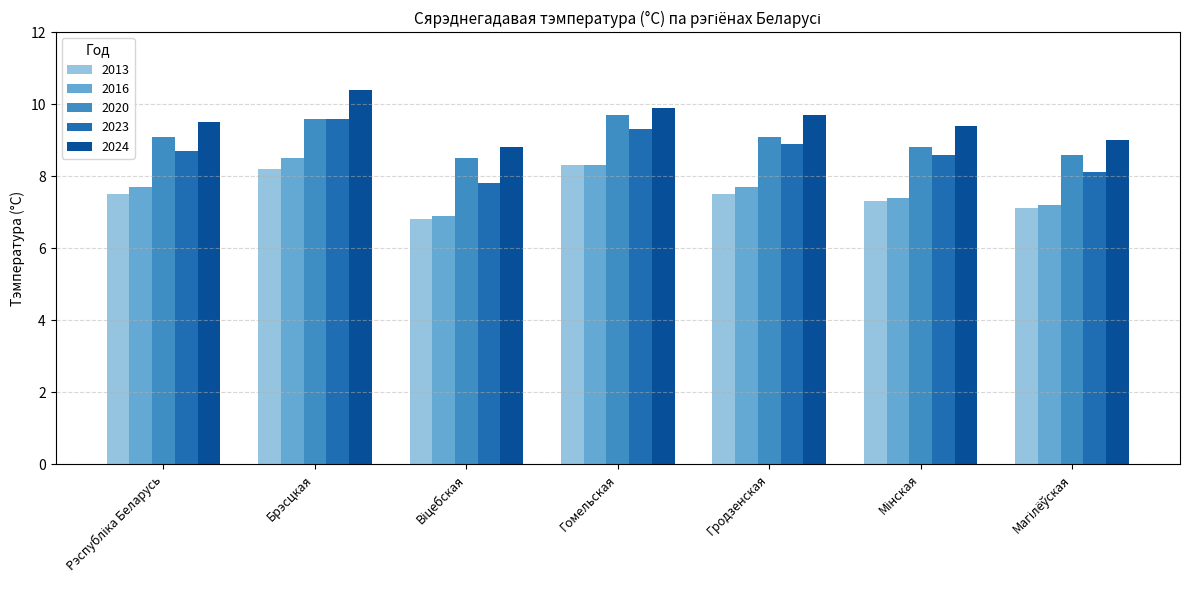

What is the difference between the maximum and minimum values in the 2020 series?

1.2